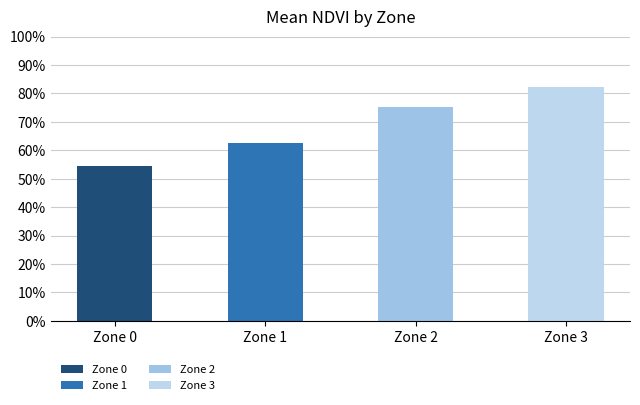

Does the chart contain any negative values?

No